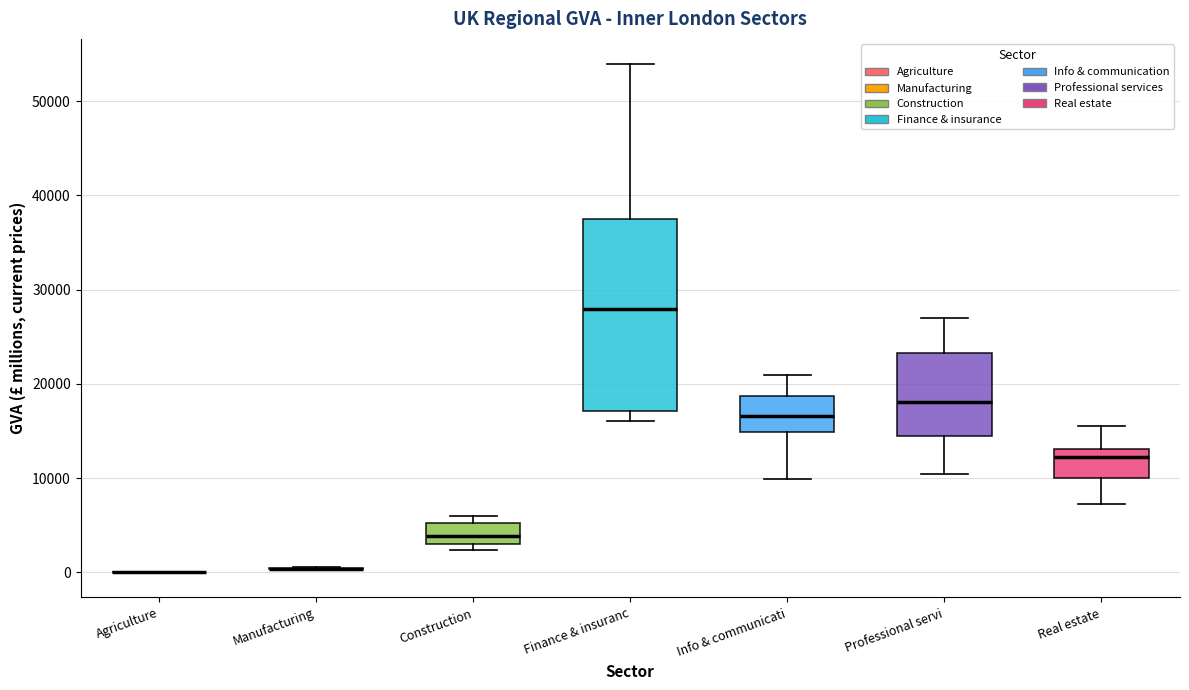

Which box is the tallest, from its lower edge to its upper edge?

Finance & insuranc